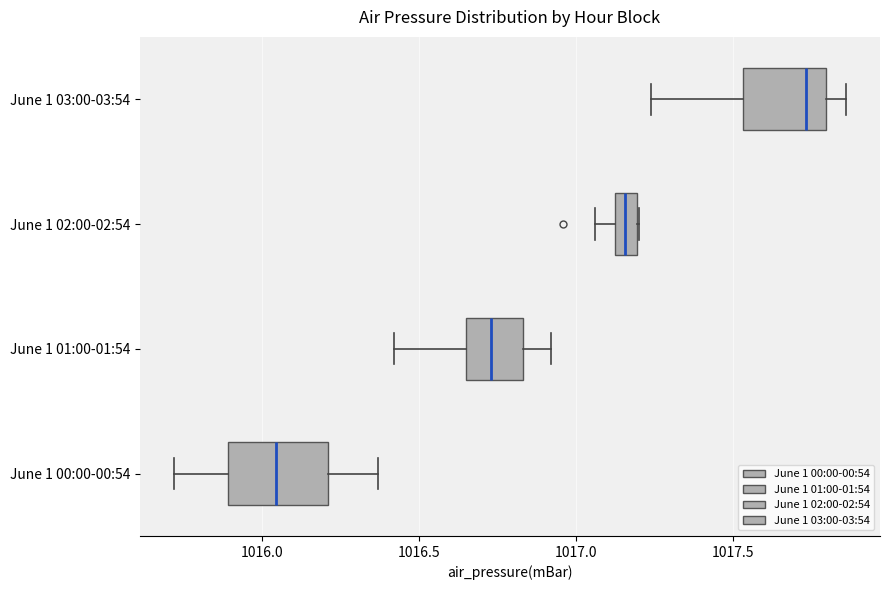

Where is the left edge of the box for June 1 02:00-02:54 on the x-axis? The values are not printed on the chart, so give them approximately, as read against the axis.

1017.10